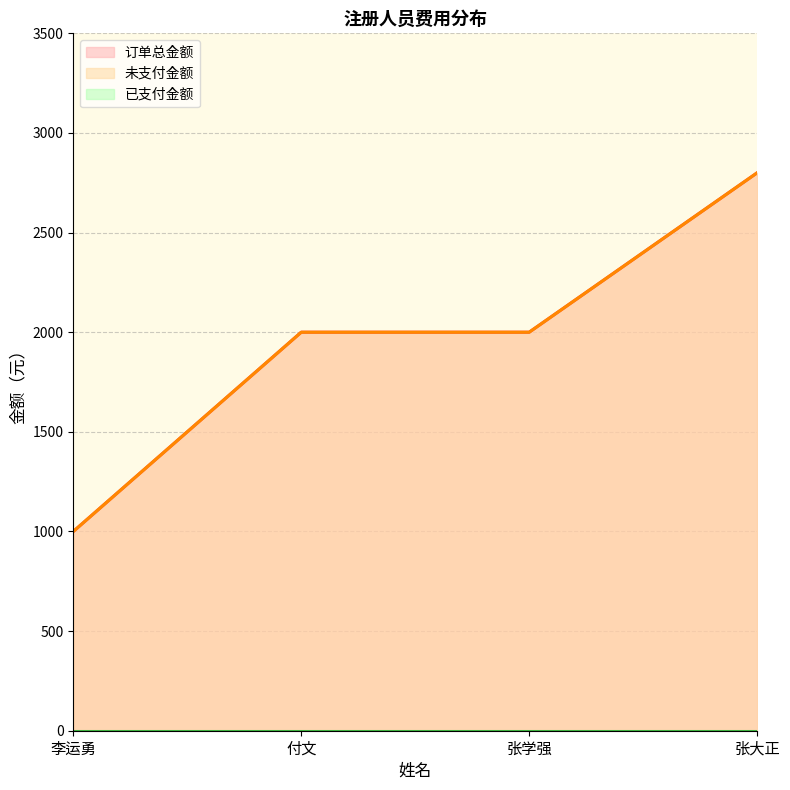

Does the chart display data point markers on the line(s)?

No